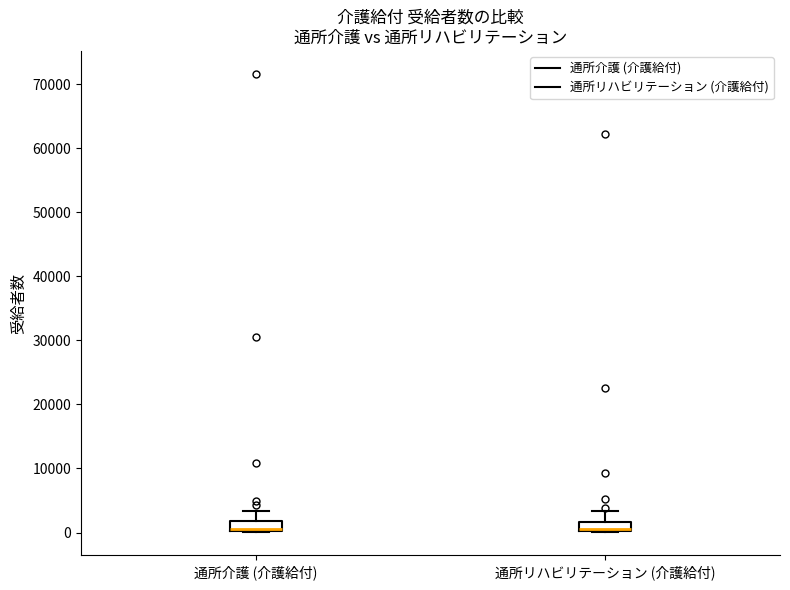

Where does the upper whisker of the box for 通所介護 (介護給付) end on the y-axis? The values are not printed on the chart, so give them approximately, as read against the axis.

3000